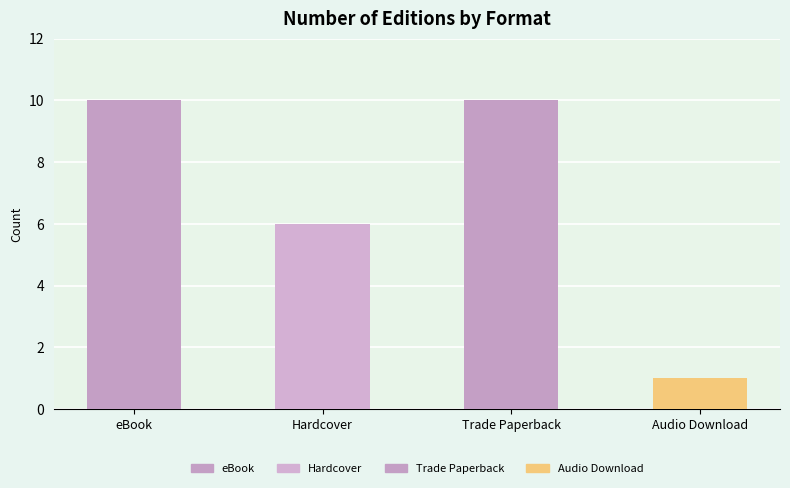

Where is the data nearest to the value 5?

Hardcover